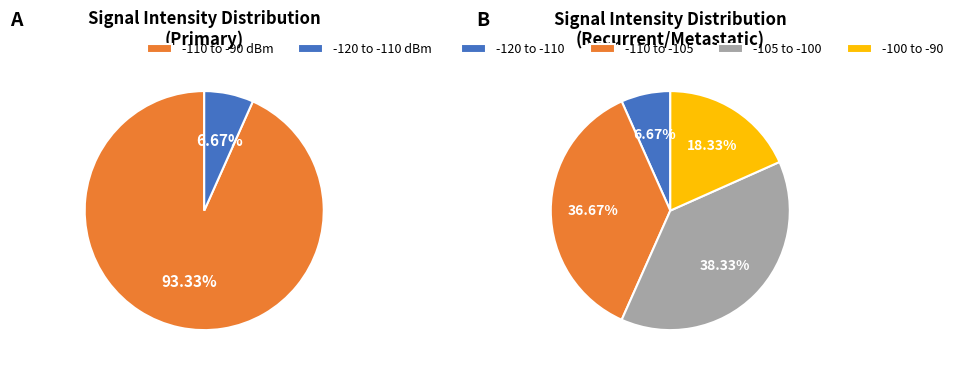

What is the change in value from 0 to 3?

-20